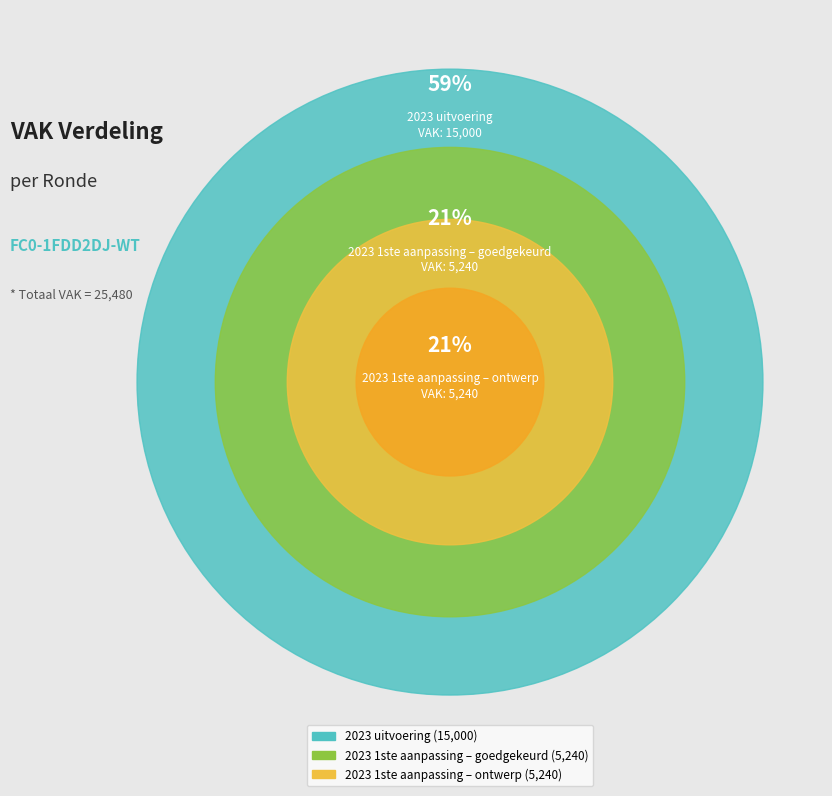

What is the ratio of the value at 2023 1ste aanpassing – goedgekeurd to the value at 2023 uitvoering?

0.3